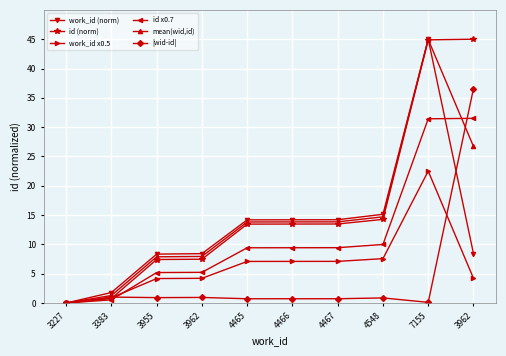

Read the |wid-id| value at 4548.

0.9